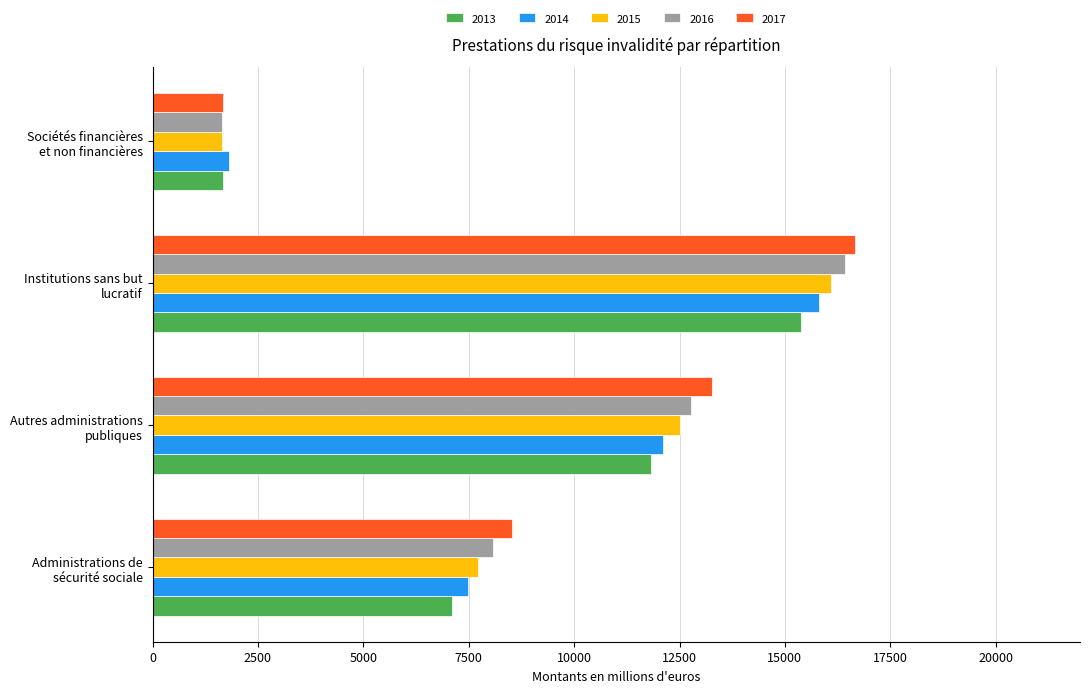

What is the average value of the 2017 series?

10033.4